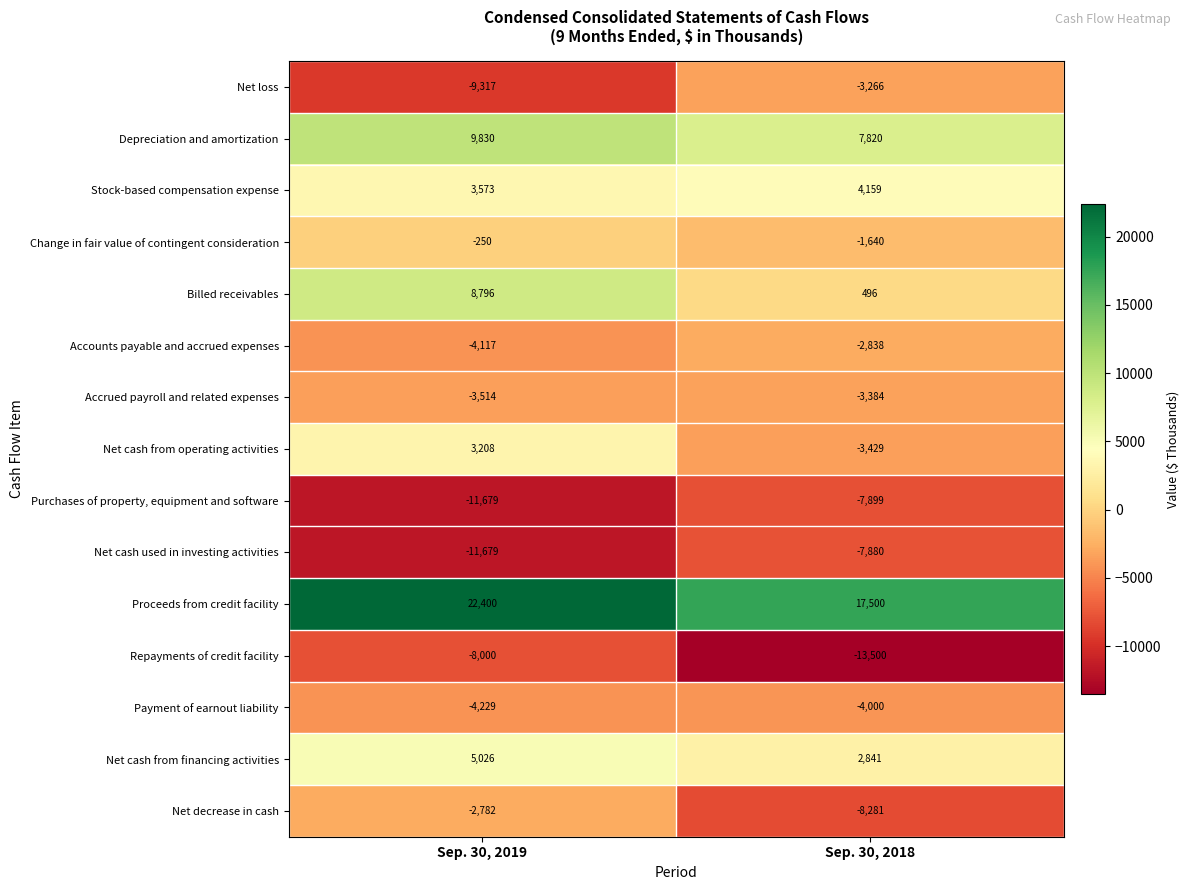

Reading left to right, extract all data points from this chart.

Net loss: -9317	-3266
Depreciation and amortization: 9830	7820
Stock-based compensation expense: 3573	4159
Change in fair value of contingent consideration: -250	-1640
Billed receivables: 8796	496
Accounts payable and accrued expenses: -4117	-2838
Accrued payroll and related expenses: -3514	-3384
Net cash from operating activities: 3208	-3429
Purchases of property, equipment and software: -11679	-7899
Net cash used in investing activities: -11679	-7880
Proceeds from credit facility: 22400	17500
Repayments of credit facility: -8000	-13500
Payment of earnout liability: -4229	-4000
Net cash from financing activities: 5026	2841
Net decrease in cash: -2782	-8281